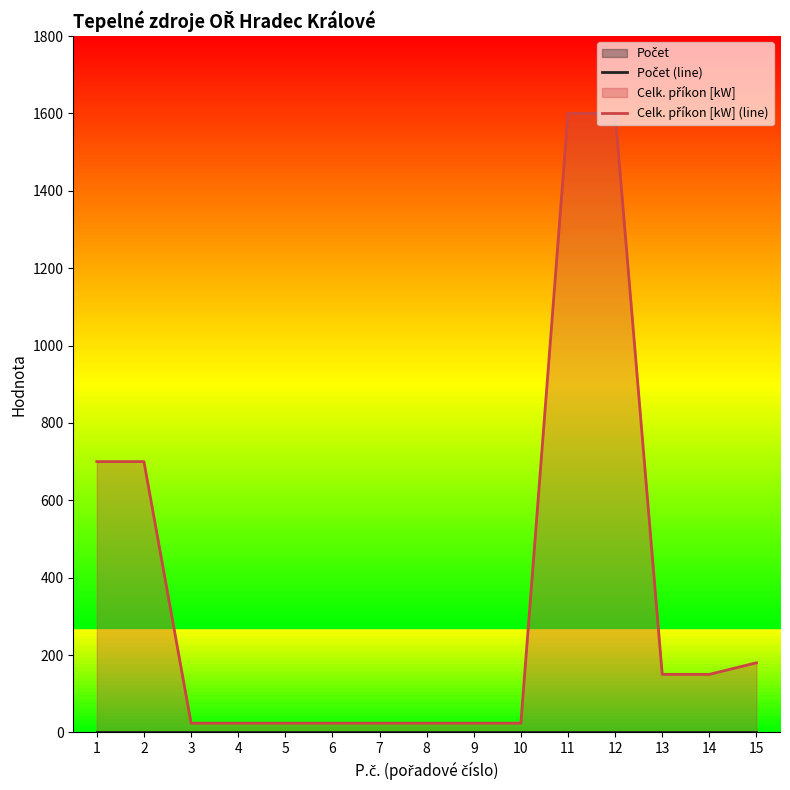

Which series changed the most between 8 and 14?

Celk. příkon [kW] (line)